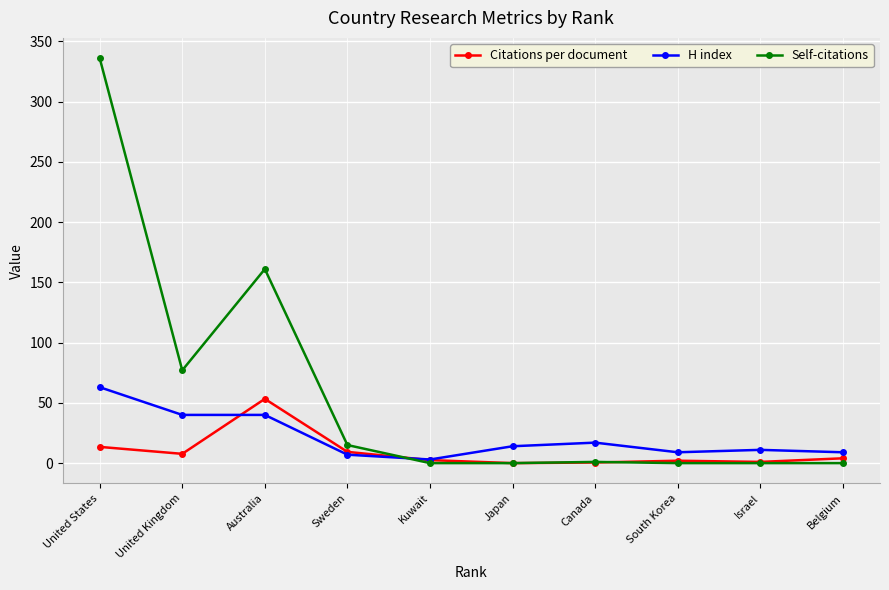

True or false: H index has a value of 17.0 at Canada.

True